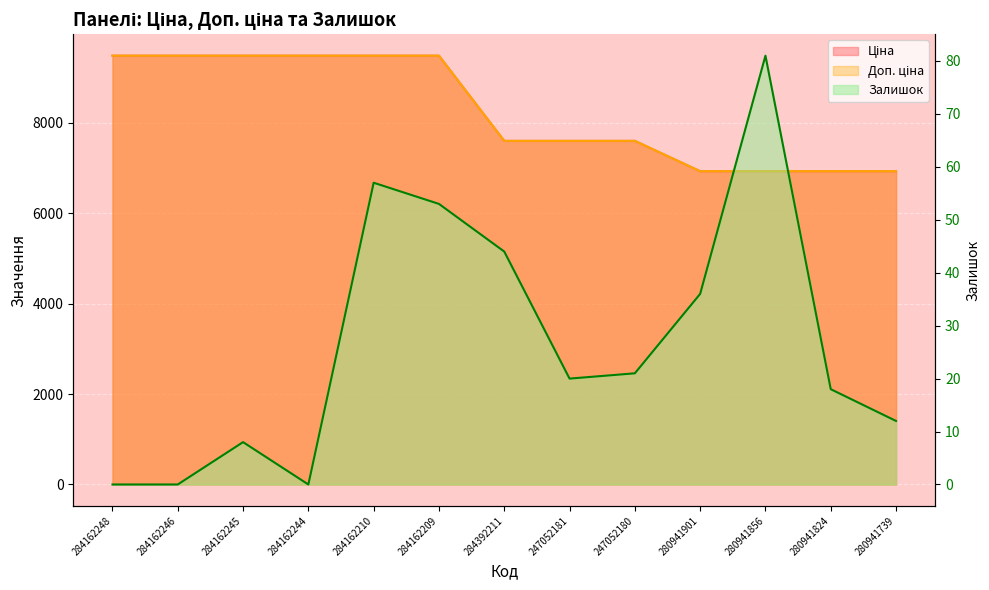

Rank the categories by Залишок value from lowest to highest.

284162248, 284162246, 284162244, 284162245, 280941739, 280941824, 247052181, 247052180, 280941901, 284392211, 284162209, 284162210, 280941856